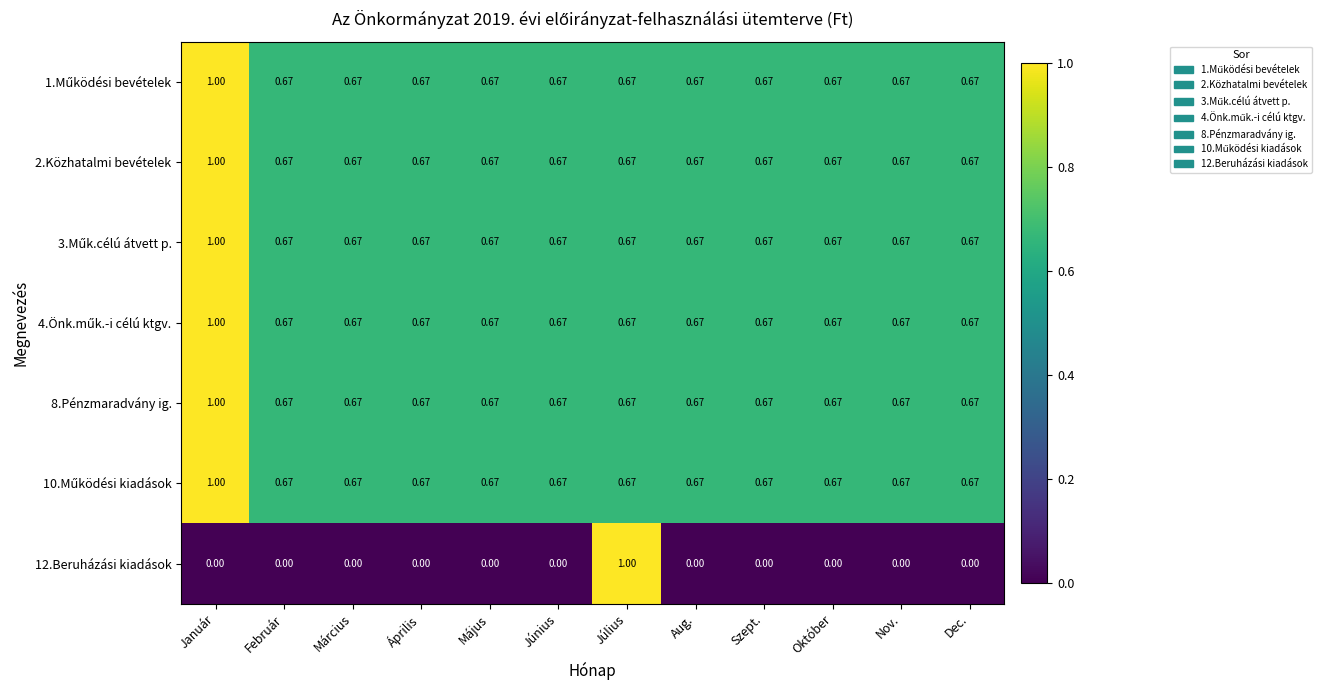

At which category is the sum across all series the highest?

Január